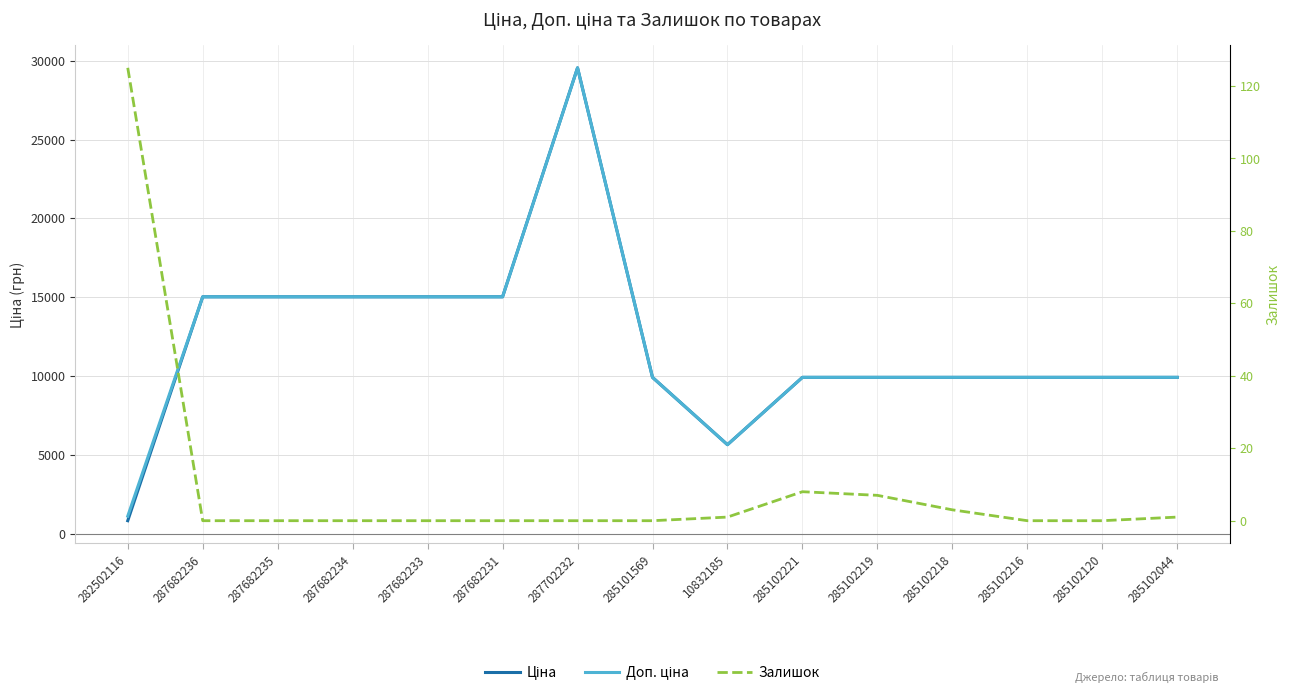

Rank the series by their maximum value, from lowest to highest.

Залишок, Ціна, Доп. ціна